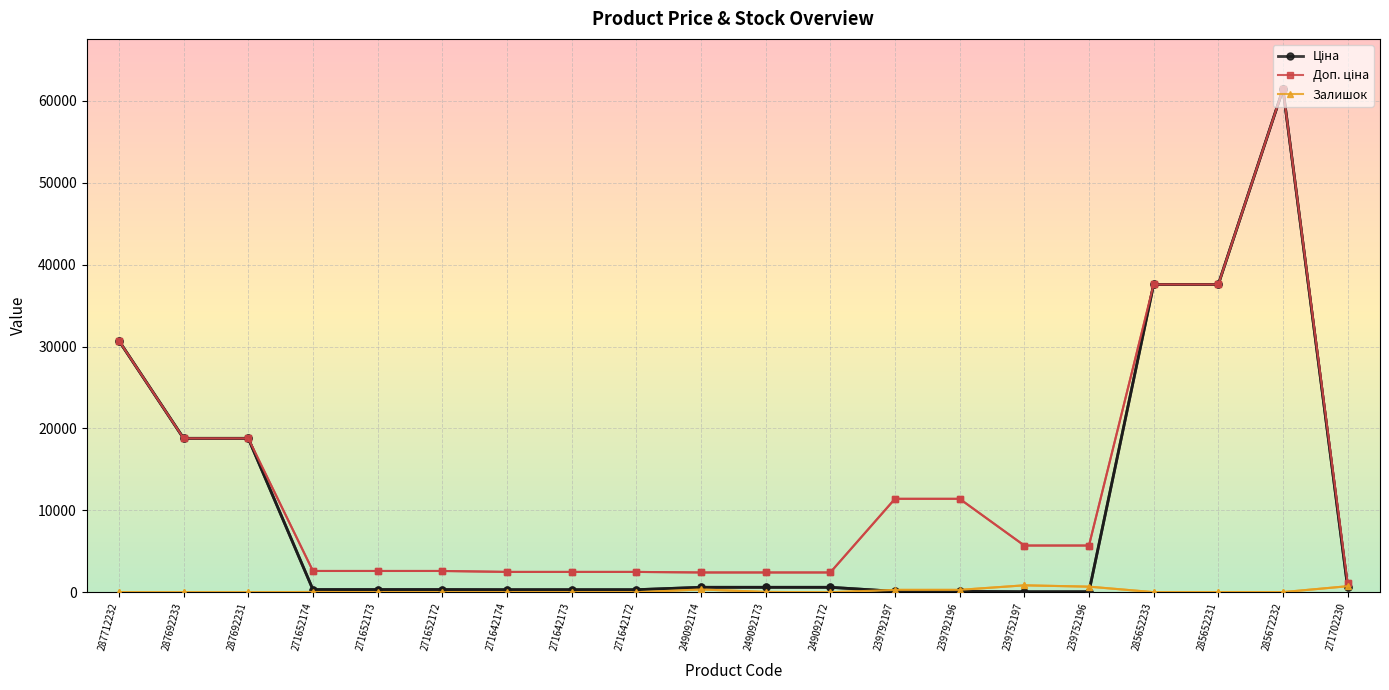

At which category is the sum across all series the highest?

285672232